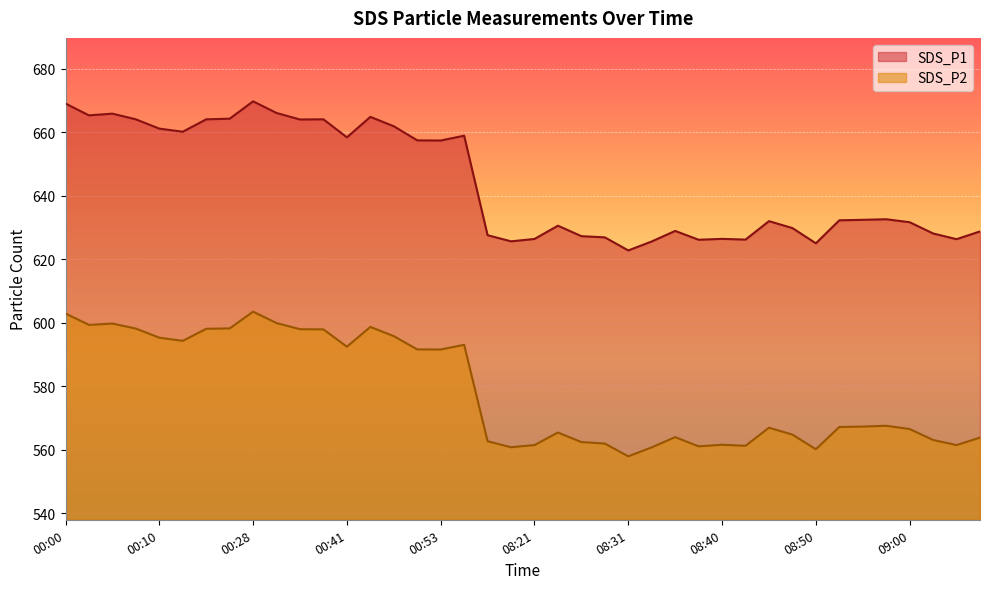

What position from the left is 00:02?

2